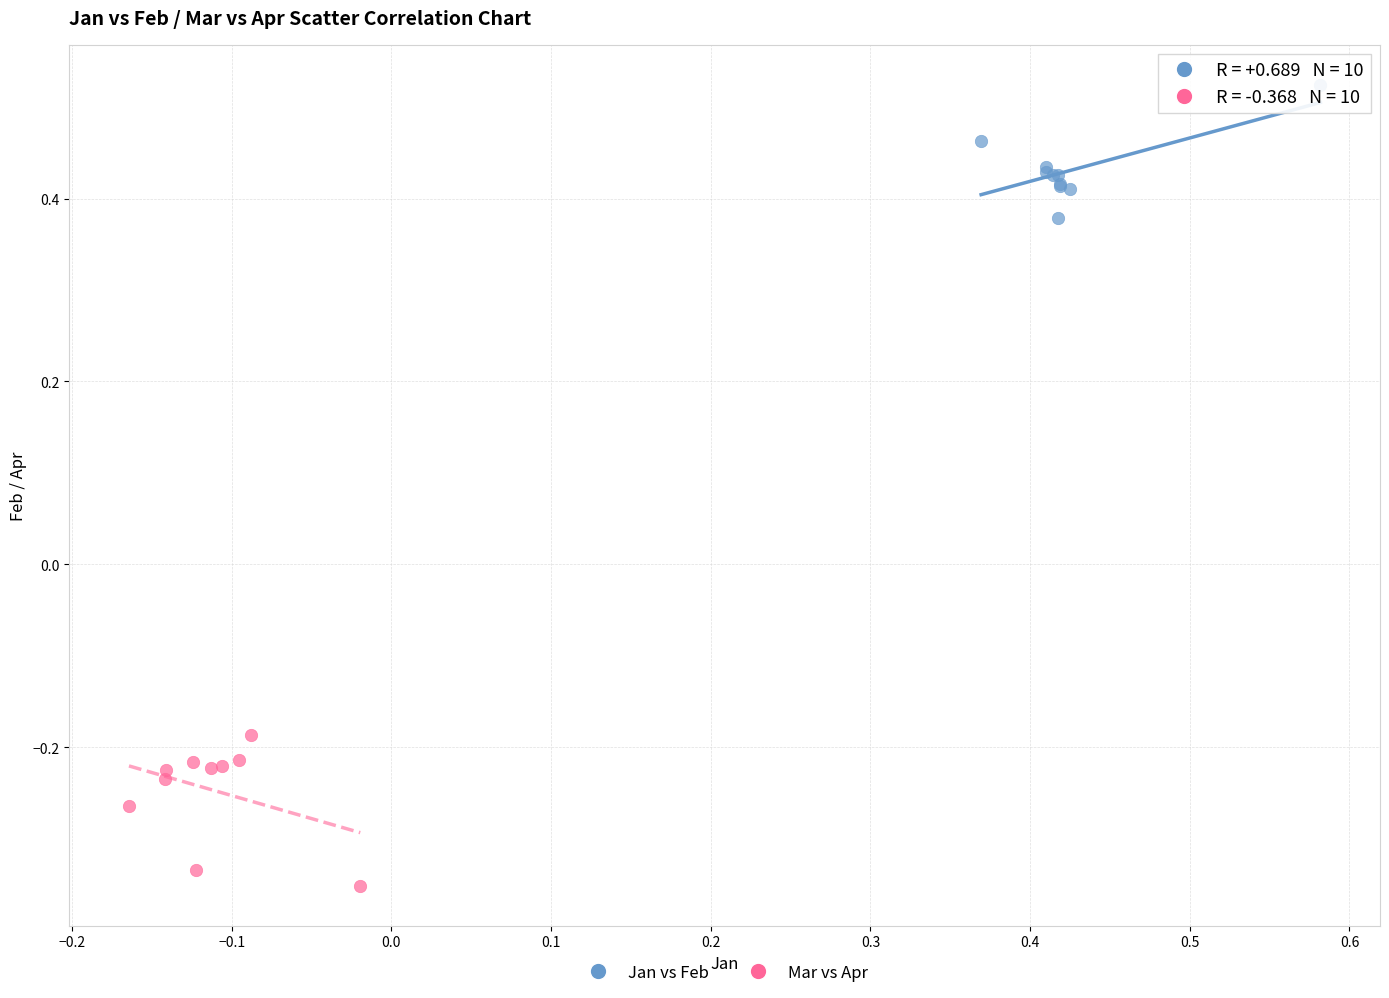

Which series has the largest Y range (max minus min)?

Mar vs Apr